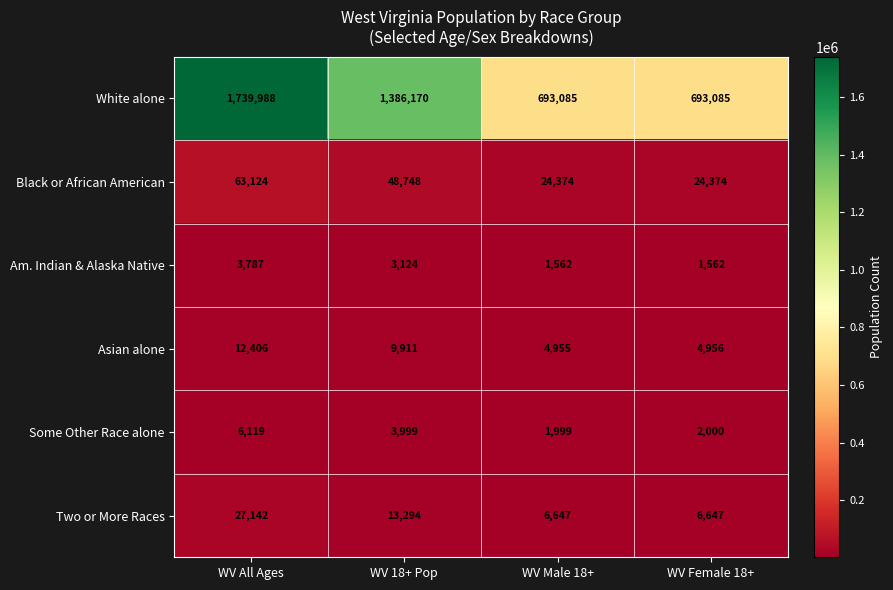

Is it true that White alone equals 373861 at WV Female 18+?

False